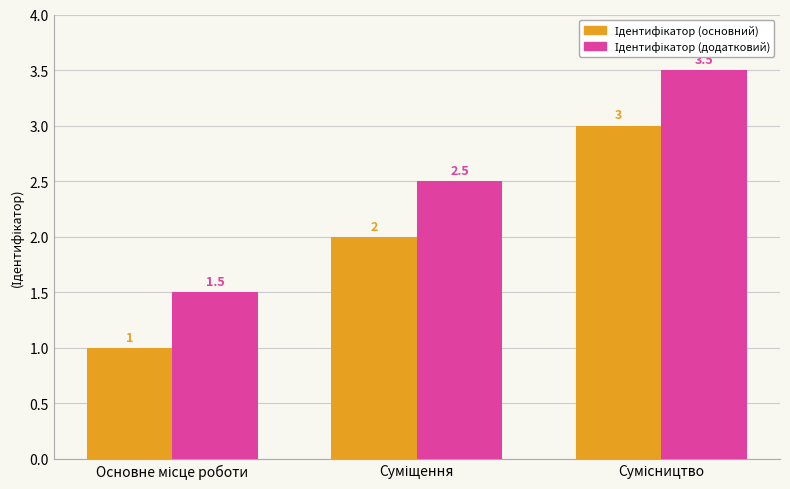

What is the smallest value displayed?

1.0